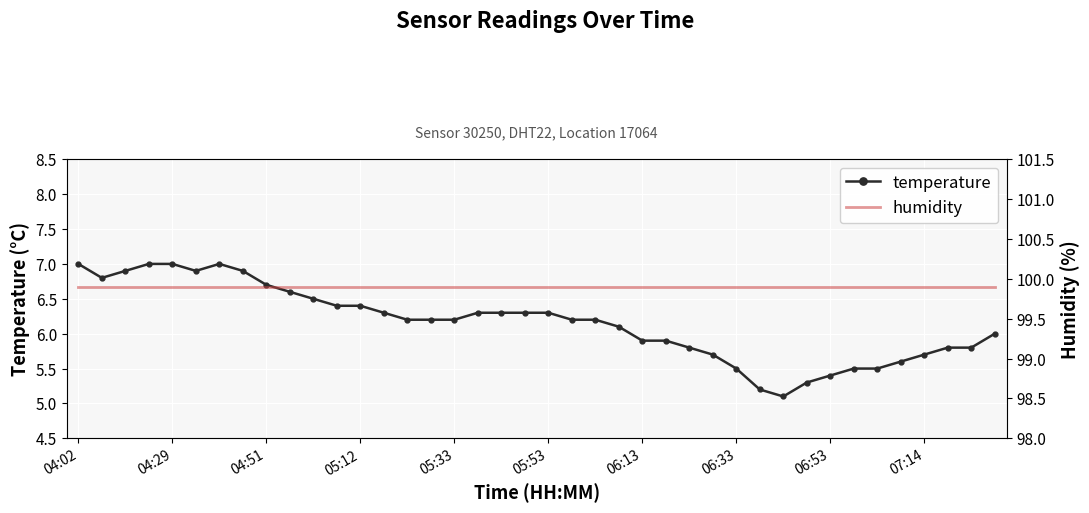

True or false: temperature has a value of 11.8 at 04:29.

False